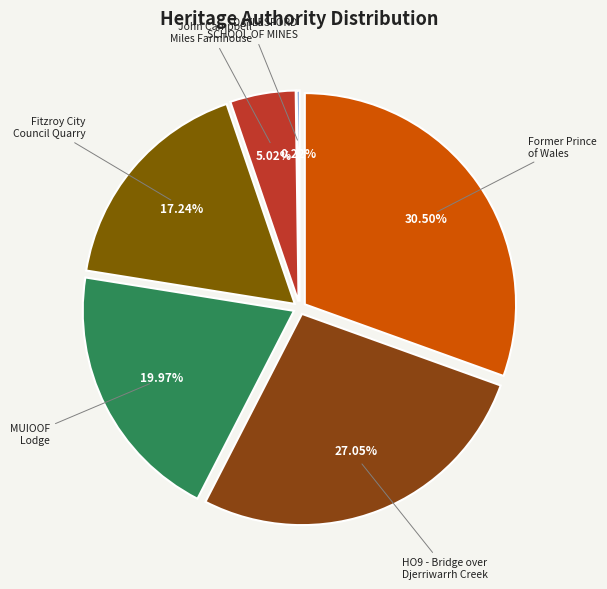

Is there a majority slice in this chart?

No